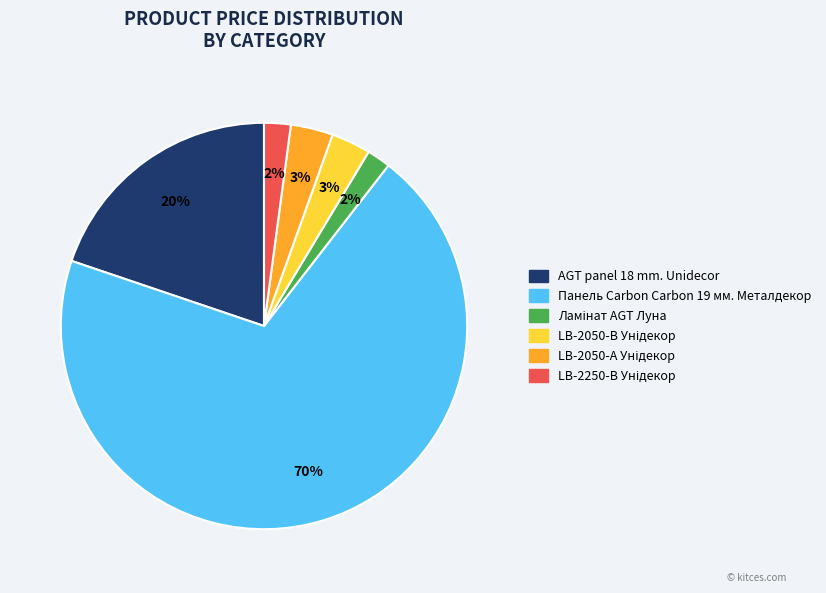

Count the number of slices in the pie.

6